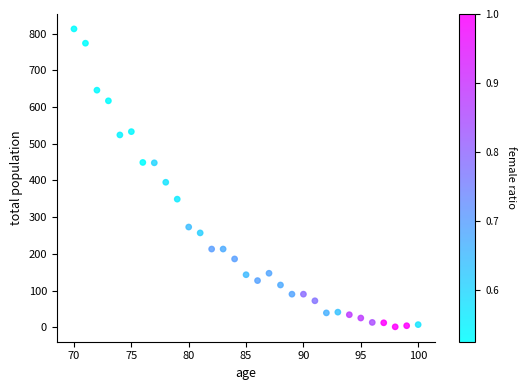

What Y value in the scatter plot is closest to 407?

395